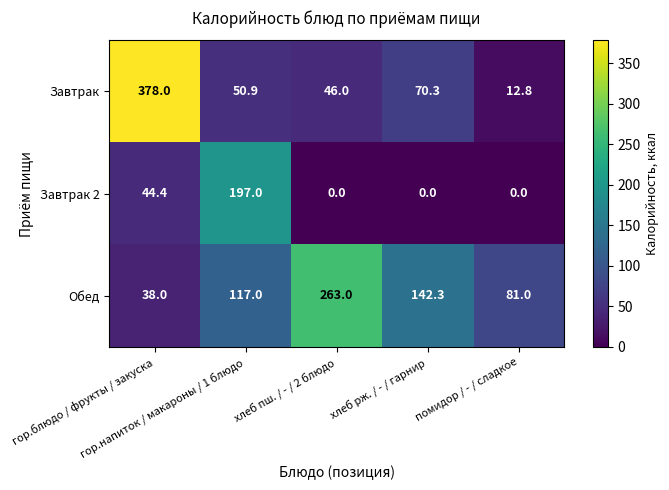

Which series has the largest total across all categories?

Обед